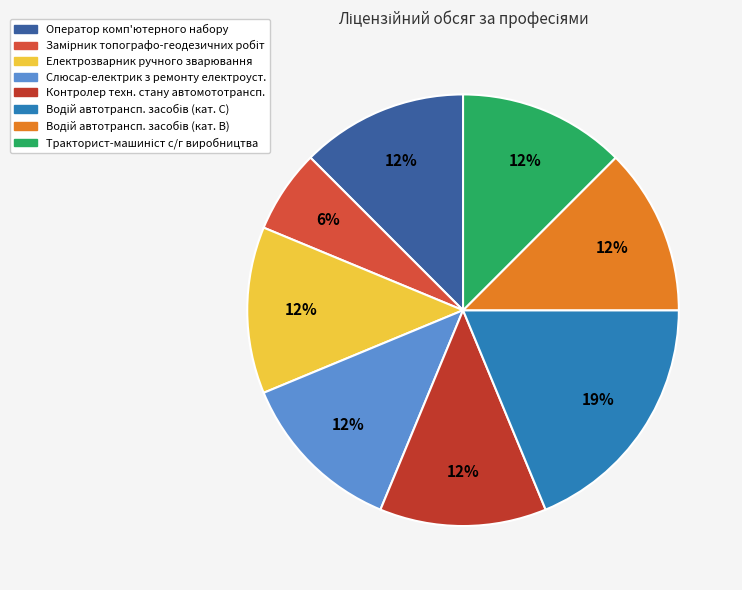

To the nearest percent, what is the average slice percentage?

12%